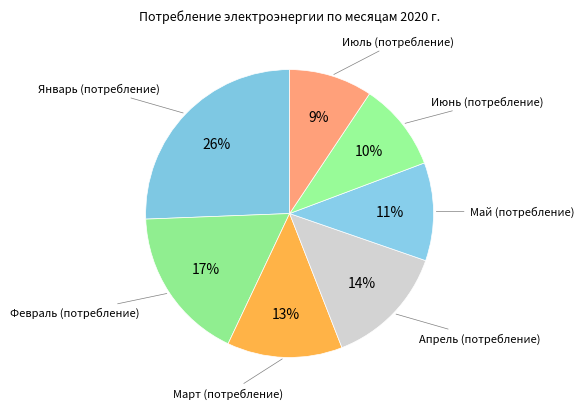

How many segments does this pie chart have?

7